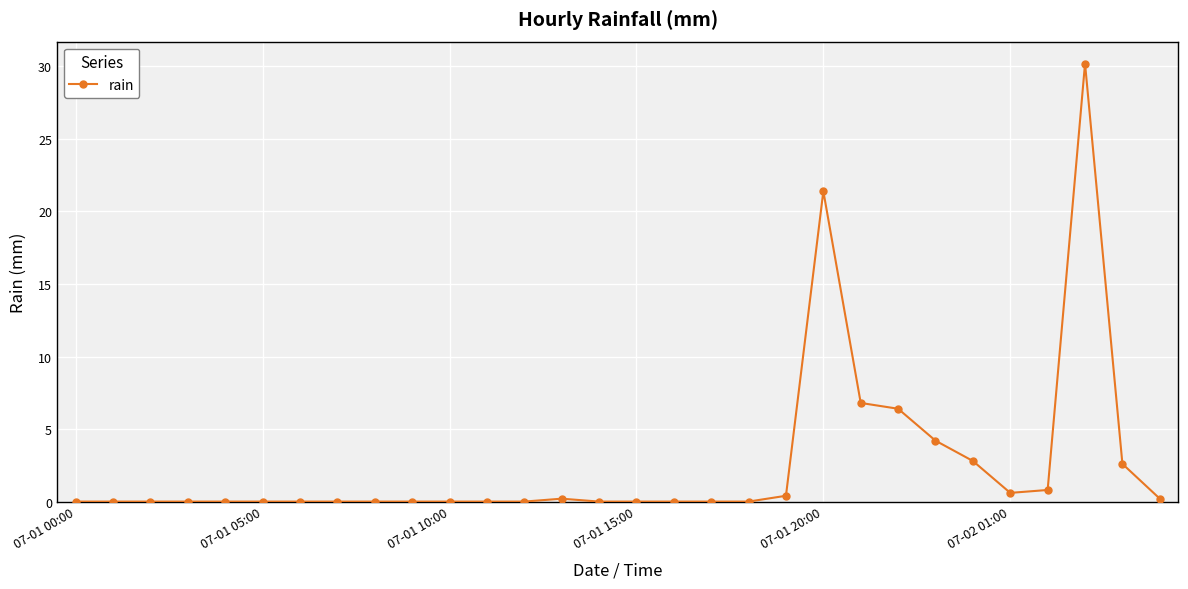

Reading left to right, what are all the values shown in this chart?

0.0	0.0	0.0	0.0	0.0	0.0	0.0	0.0	0.0	0.0	0.0	0.0	0.0	0.2	0.0	0.0	0.0	0.0	0.0	0.4	21.4	6.8	6.4	4.2	2.8	0.6	0.8	30.2	2.6	0.2